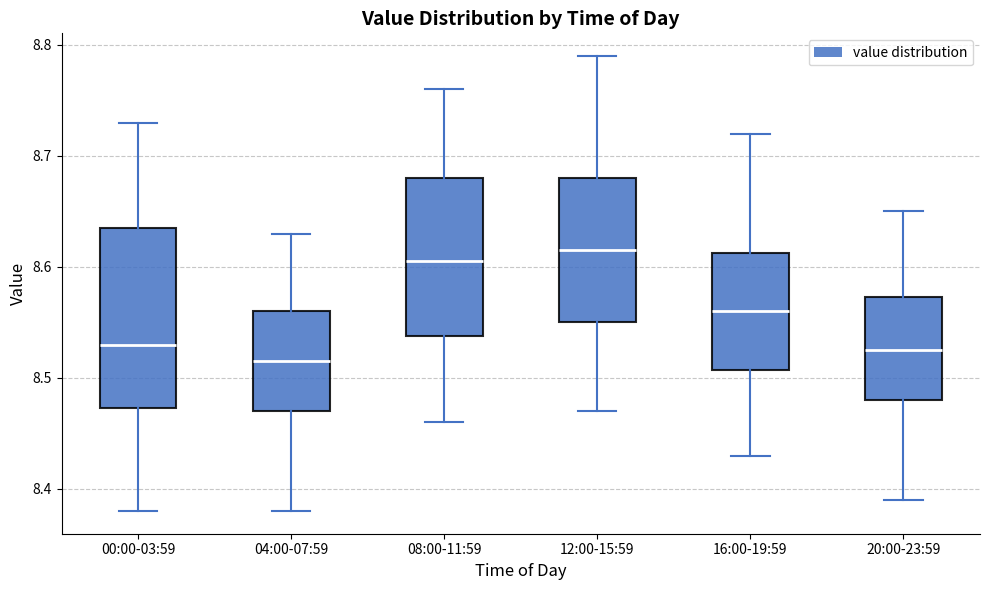

Reading left to right, read every box against the y-axis: the position of its median line, the range the box covers, and the ends of its whiskers. The values are not printed on the chart, so give them approximately, as read against the axis.

00:00-03:59: median 8.53, box 8.47 to 8.64, whiskers 8.38 to 8.73
04:00-07:59: median 8.52, box 8.47 to 8.56, whiskers 8.38 to 8.63
08:00-11:59: median 8.61, box 8.54 to 8.68, whiskers 8.46 to 8.76
12:00-15:59: median 8.62, box 8.55 to 8.68, whiskers 8.47 to 8.79
16:00-19:59: median 8.56, box 8.51 to 8.61, whiskers 8.43 to 8.72
20:00-23:59: median 8.53, box 8.48 to 8.57, whiskers 8.39 to 8.65